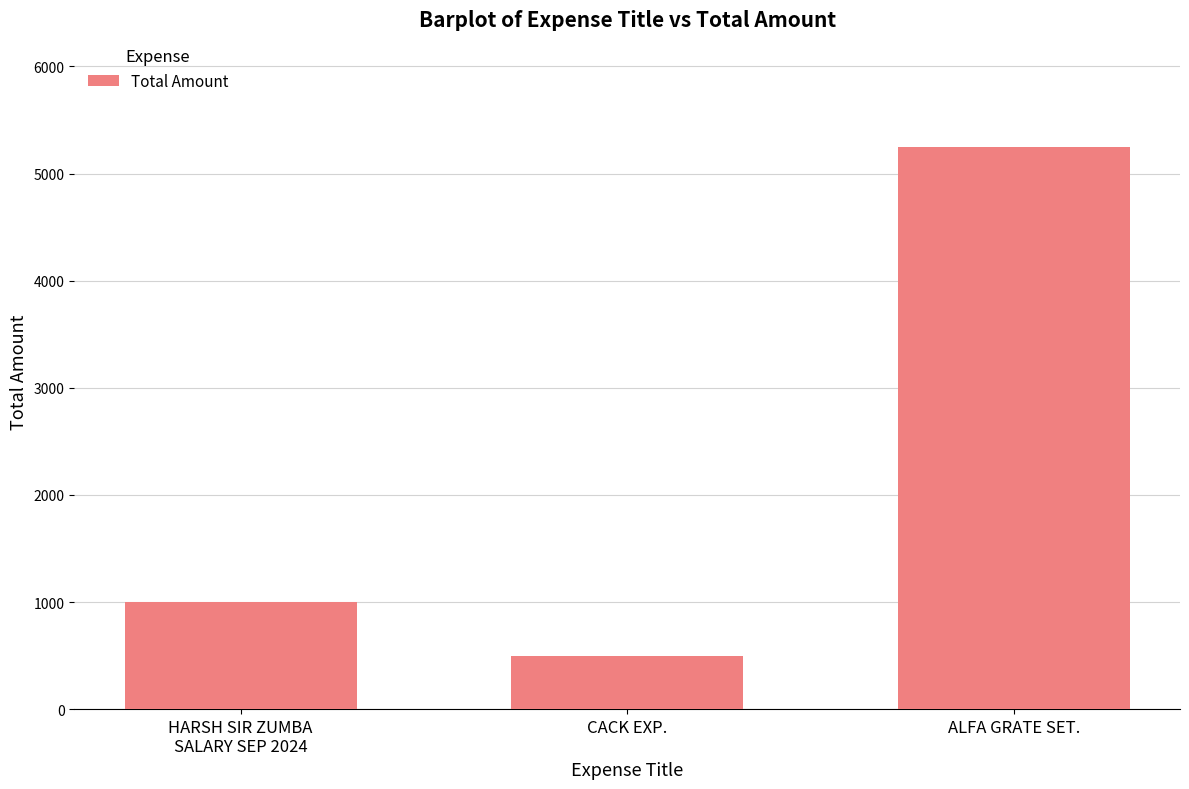

Rank the categories by value from lowest to highest.

CACK EXP., HARSH SIR ZUMBA
SALARY SEP 2024, ALFA GRATE SET.